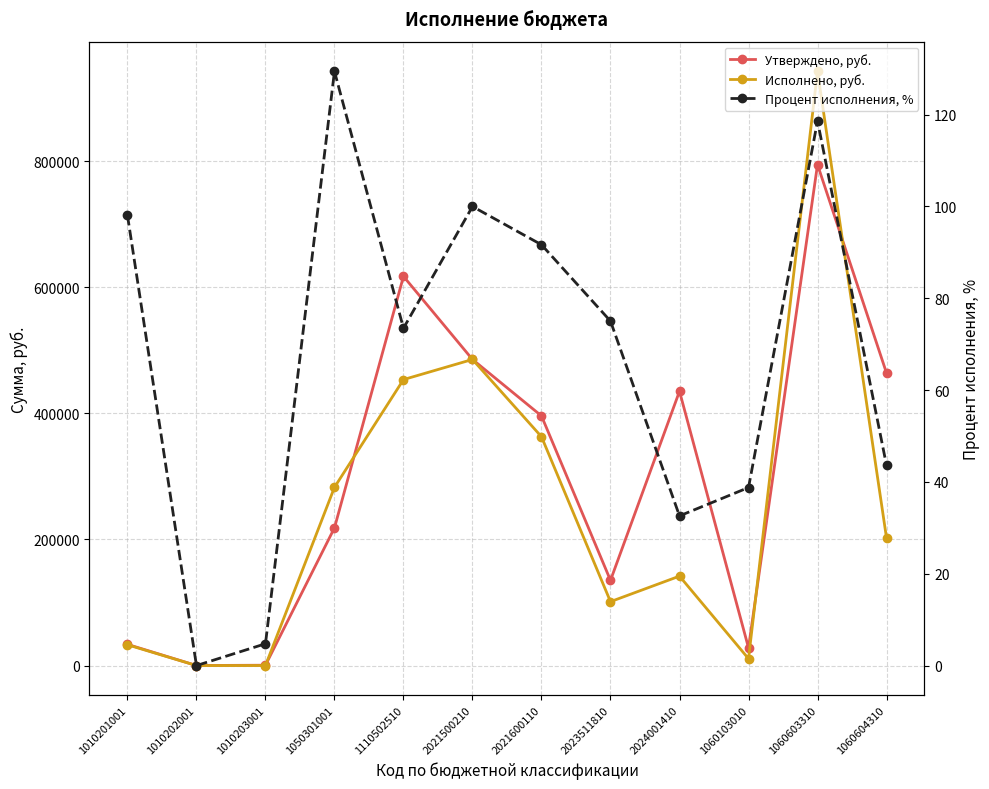

What is the difference between the maximum and minimum values in the Утверждено, руб. series?

794434.0